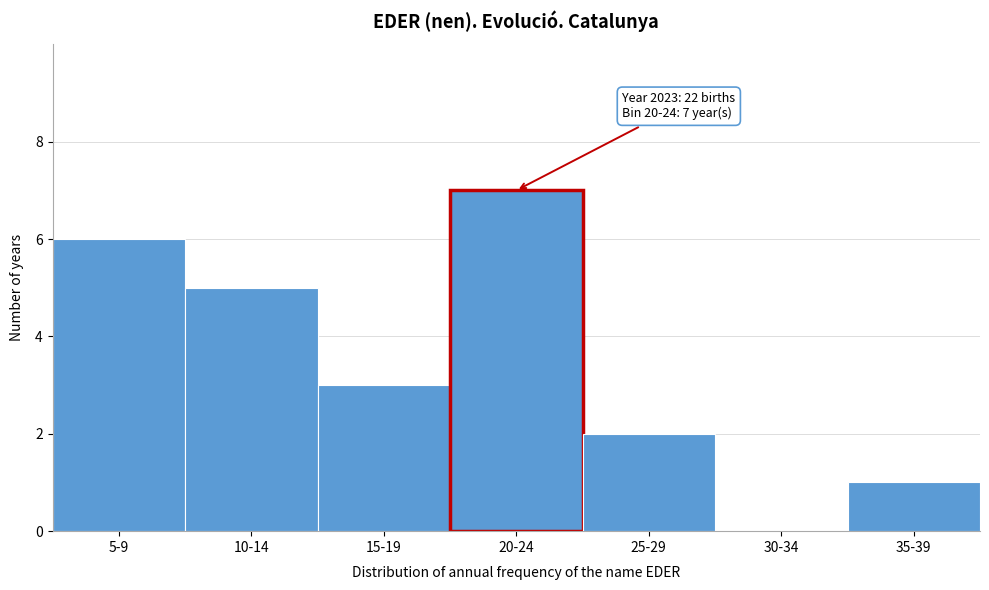

Reading right to left, extract all data points from this chart.

35-39=1	30-34=0	25-29=2	20-24=7	15-19=3	10-14=5	5-9=6